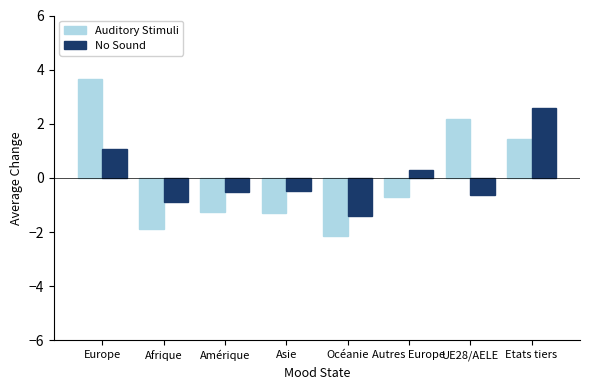

What is the spread (max minus min) of values at UE28/AELE?

2.8